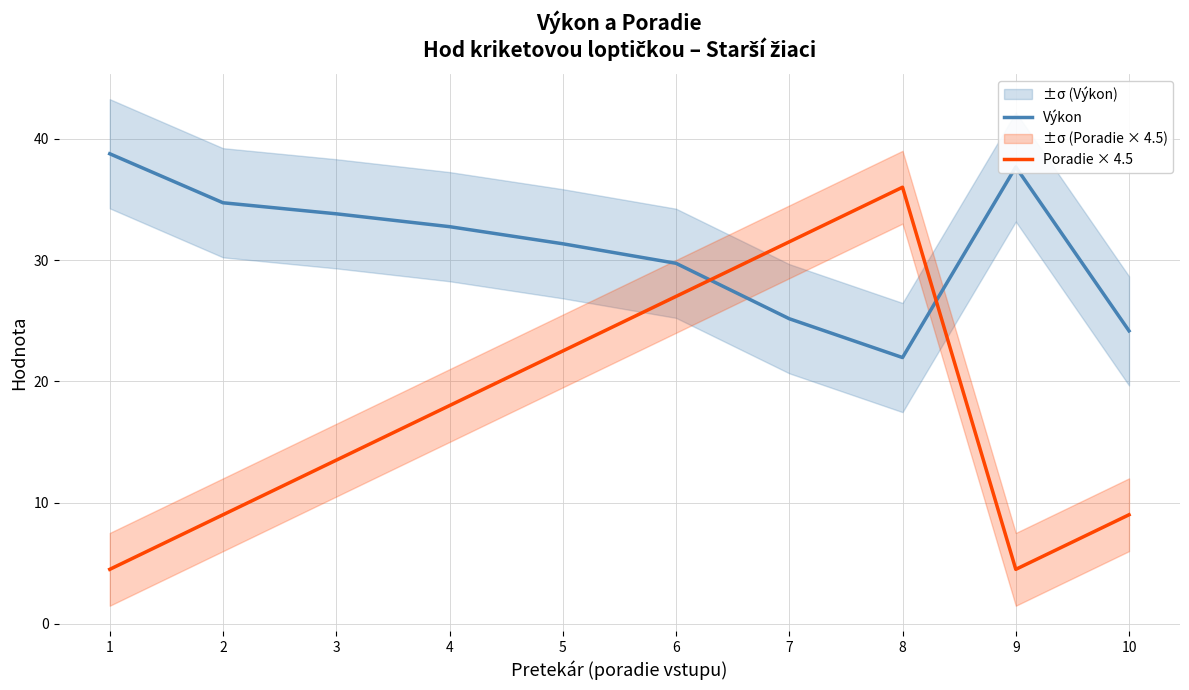

What is the value of the Výkon point at the 10th from the left?

24.2